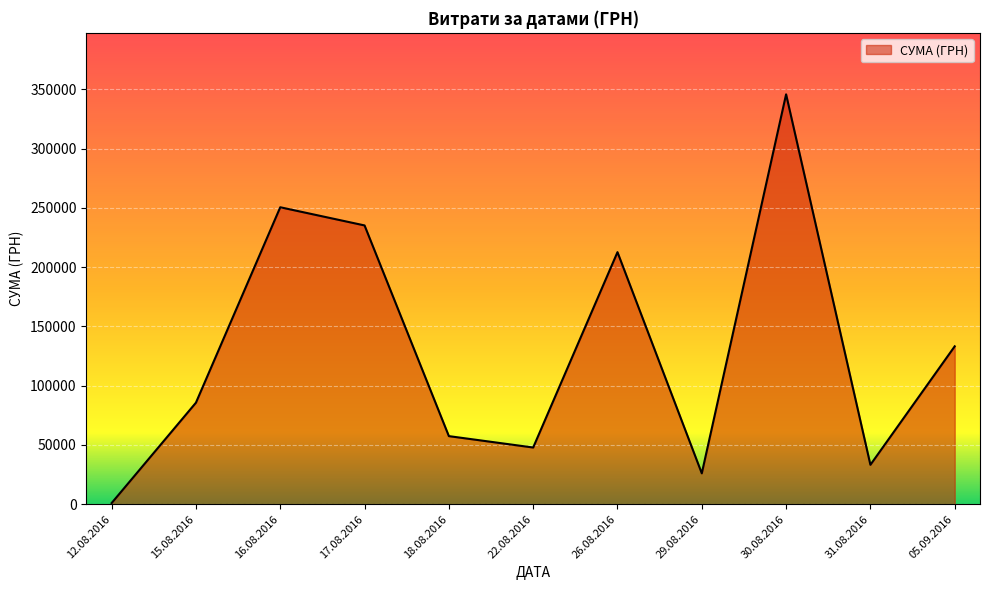

At which category does the chart reach its minimum across all series?

12.08.2016